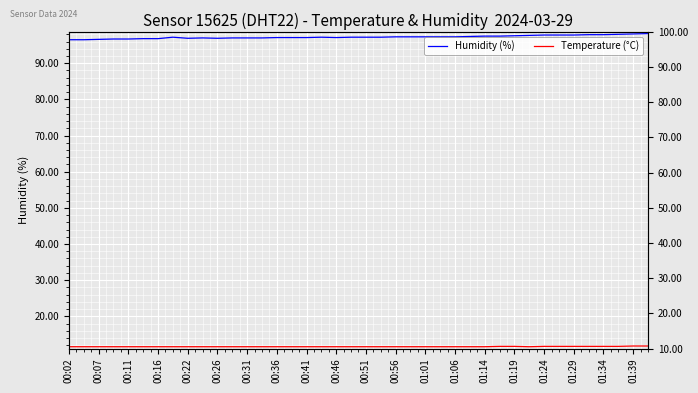

Between 00:31 and 00:16, which is larger?

00:31